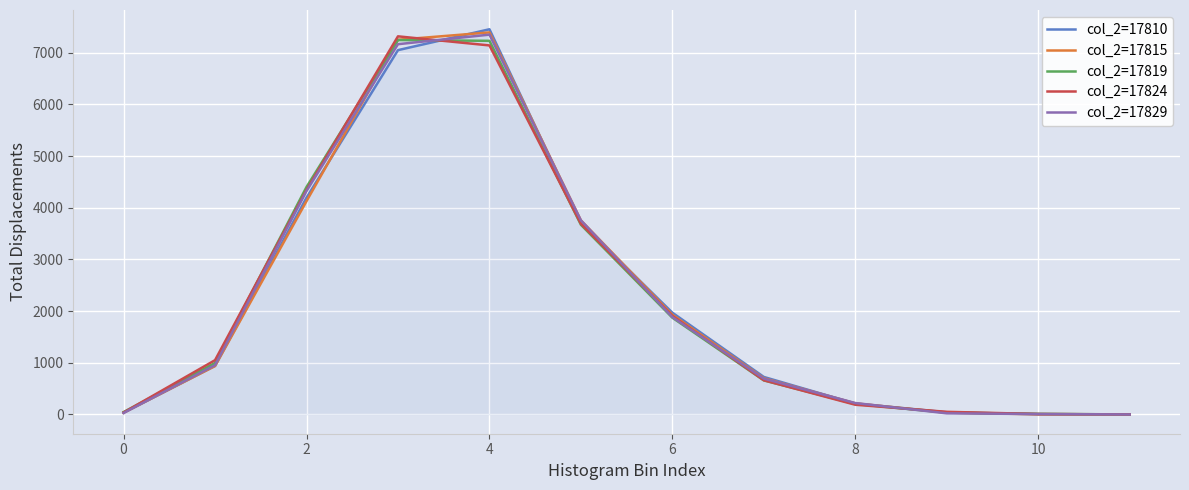

True or false: col_2=17815 and col_2=17819 intersect in this chart.

True